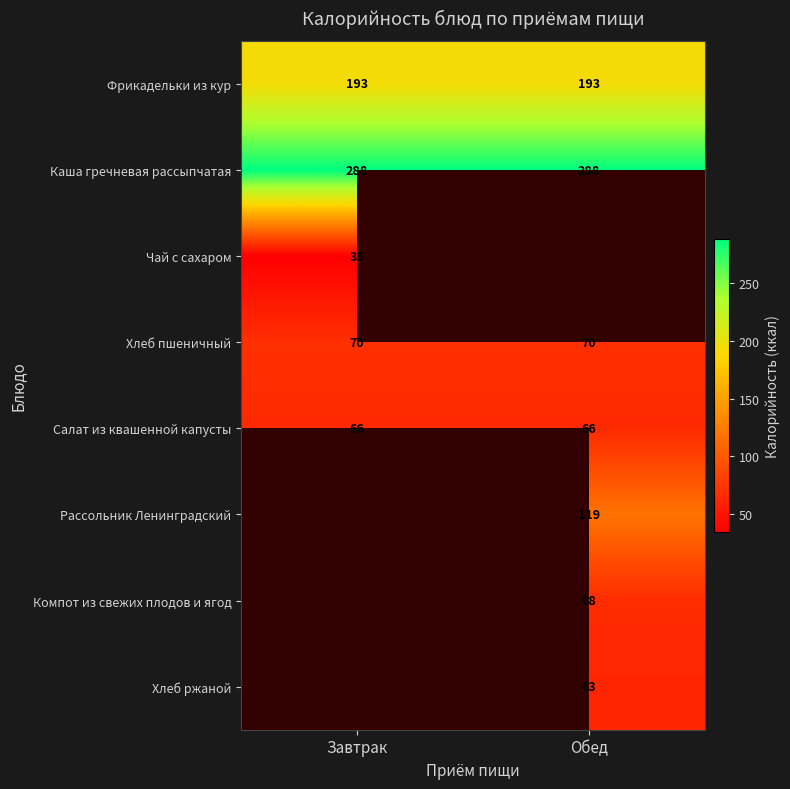

Read the Салат из квашенной капусты value at Обед.

66